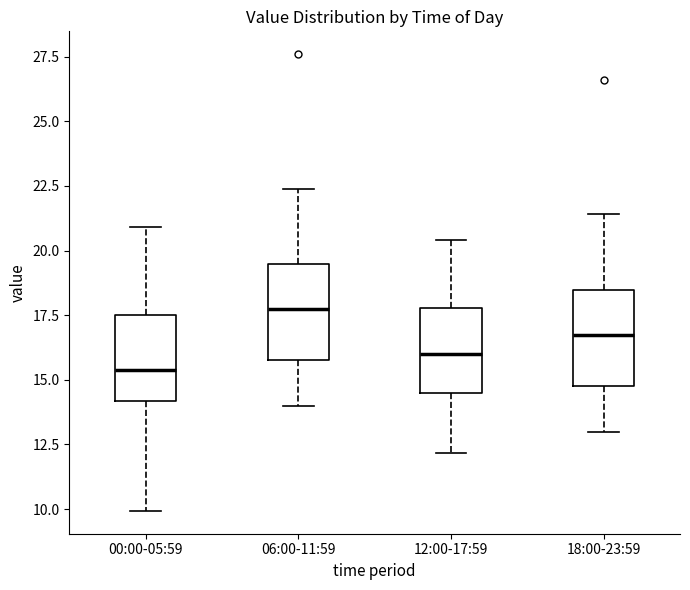

Where does the median line of the box for 06:00-11:59 sit on the y-axis? The values are not printed on the chart, so give them approximately, as read against the axis.

18.0